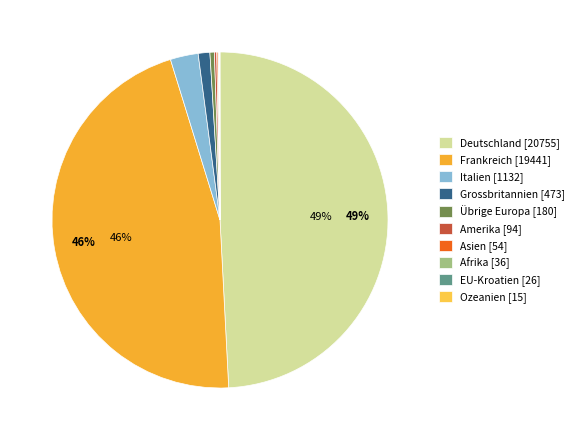

Which slice is the smallest?

Ozeanien